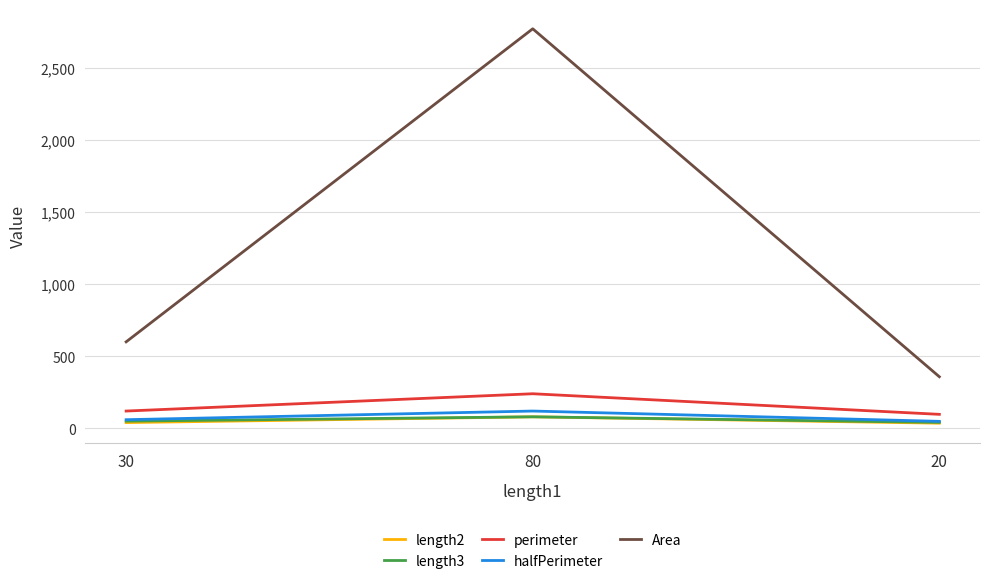

Which series has the largest total across all categories?

Area